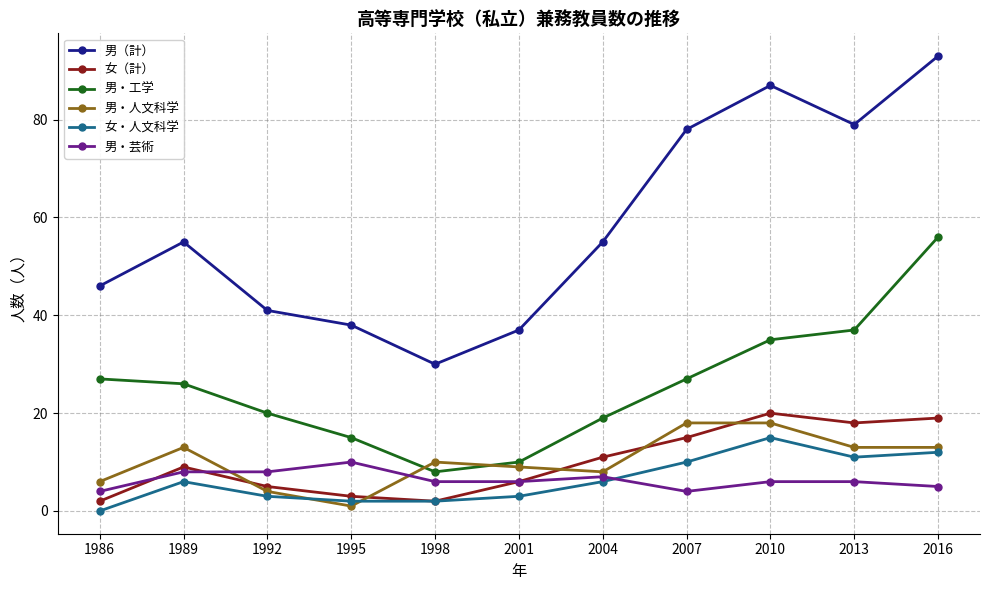

Is the value of 女・人文科学 at 2004 greater than the value of 男（計） at 2016?

No